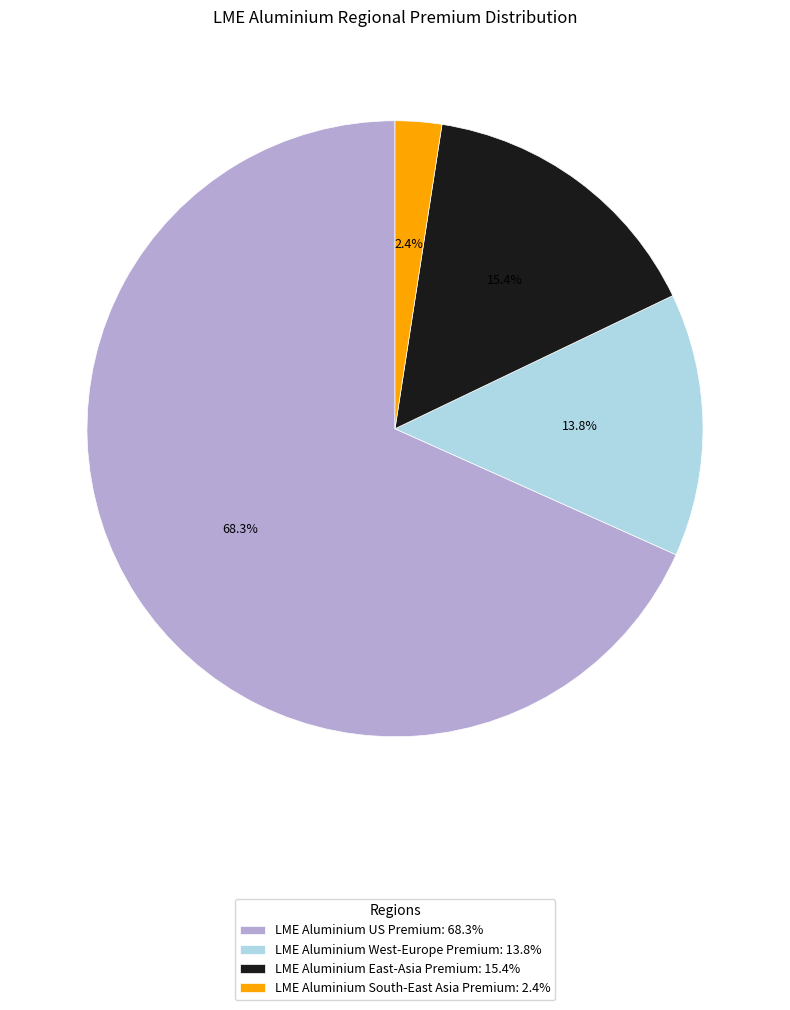

How much of the chart is everything except LME Aluminium West-Europe Premium?

86.2%